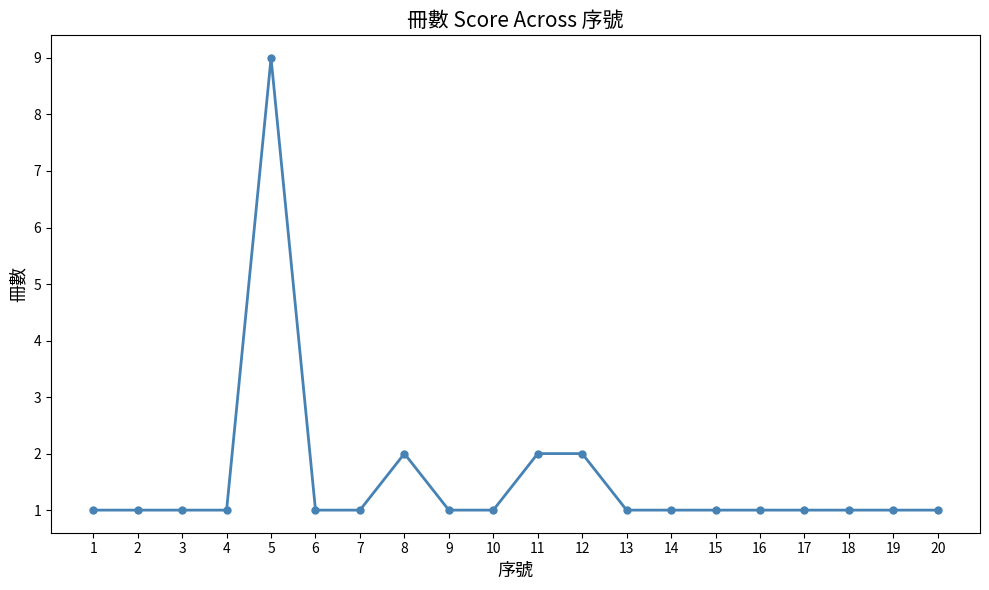

How many lines are shown in the chart?

1